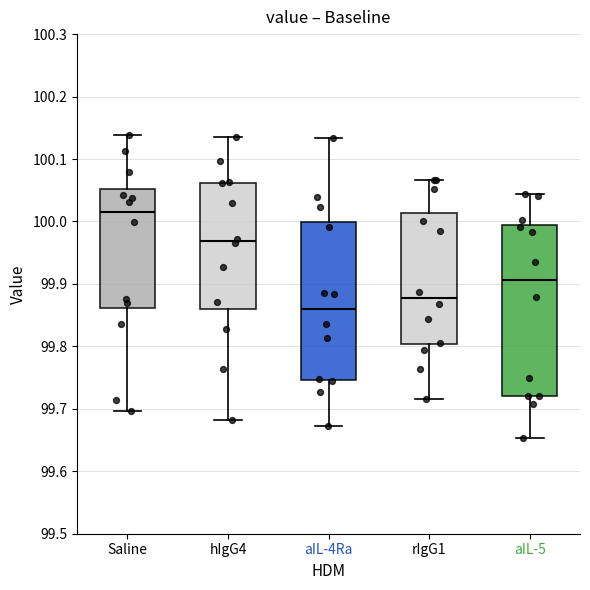

Reading left to right, transcribe this box plot: for each box, give where its median line is, the range the box spans, and where its two whiskers end, as read against the y-axis. The values are not printed on the chart, so give them approximately, as read against the axis.

Saline: median 100.01, box 99.86 to 100.05, whiskers 99.70 to 100.14
hIgG4: median 99.97, box 99.86 to 100.06, whiskers 99.68 to 100.14
aIL-4Ra: median 99.86, box 99.75 to 100.00, whiskers 99.67 to 100.13
rIgG1: median 99.88, box 99.80 to 100.01, whiskers 99.71 to 100.07
aIL-5: median 99.91, box 99.72 to 99.99, whiskers 99.65 to 100.04